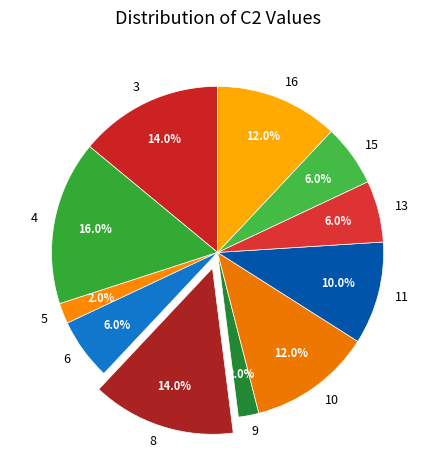

Approximately how many times larger is the value at 15 compared to 3?

0.4